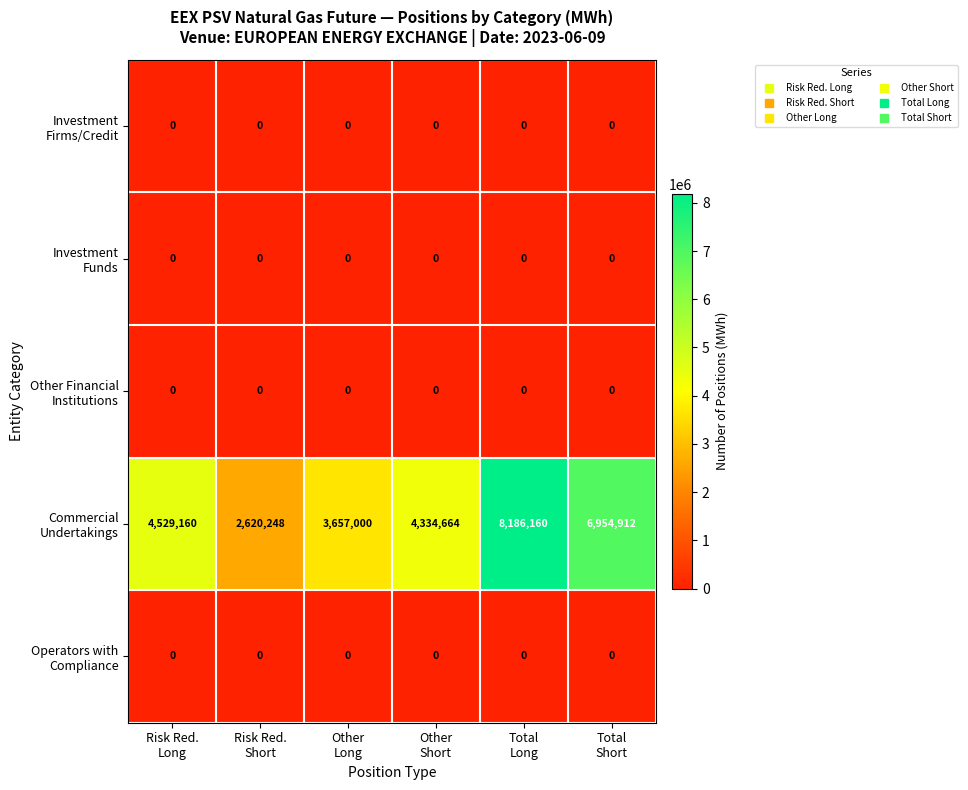

What is the greatest value displayed?

8186160